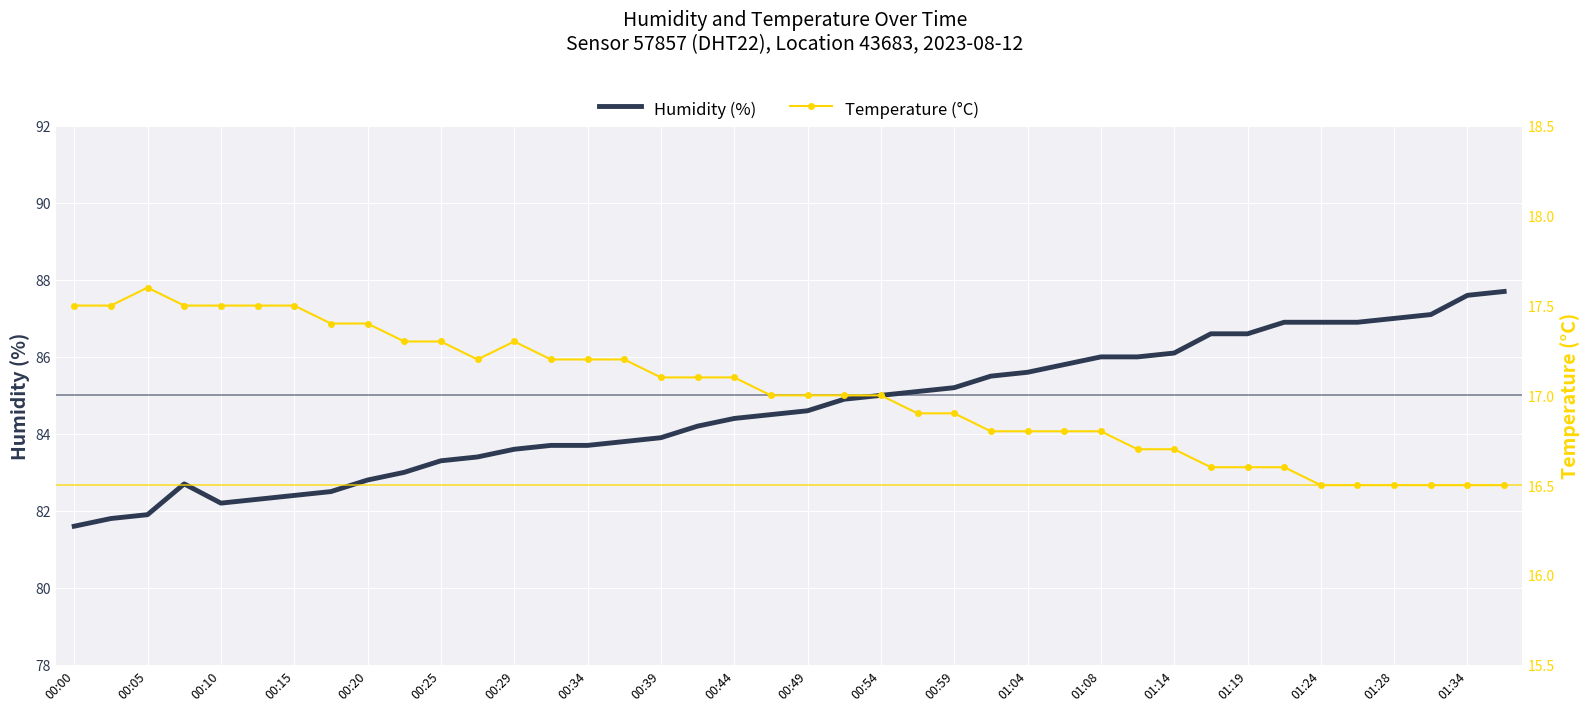

What is the sum of all Humidity (%) values?

3384.8